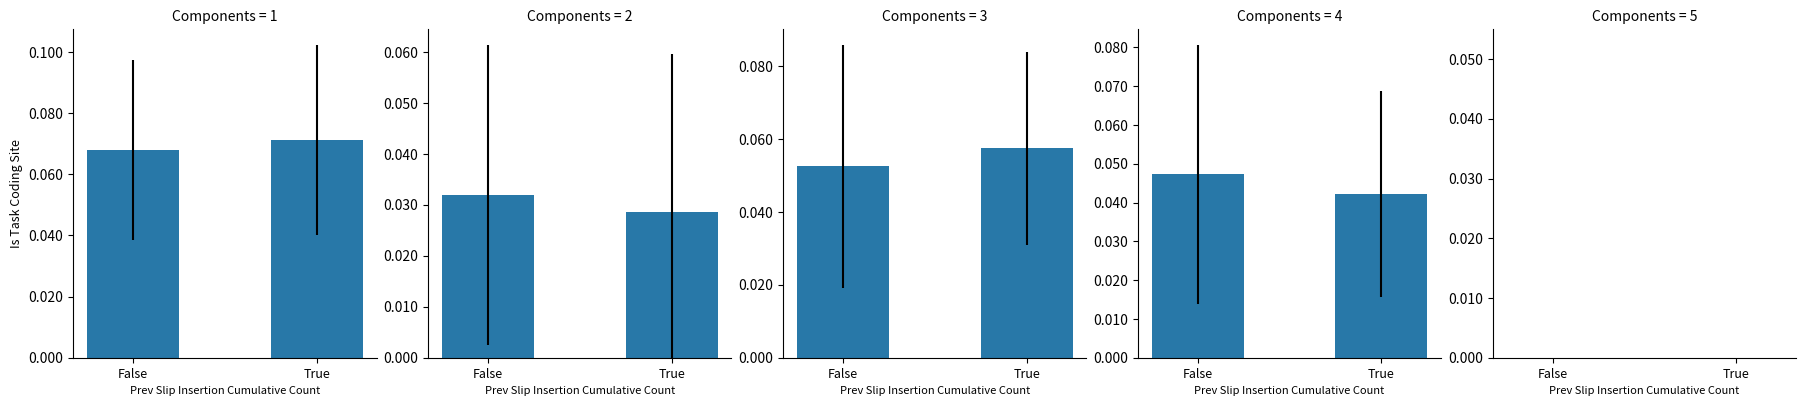

How many data points does each series have?

2